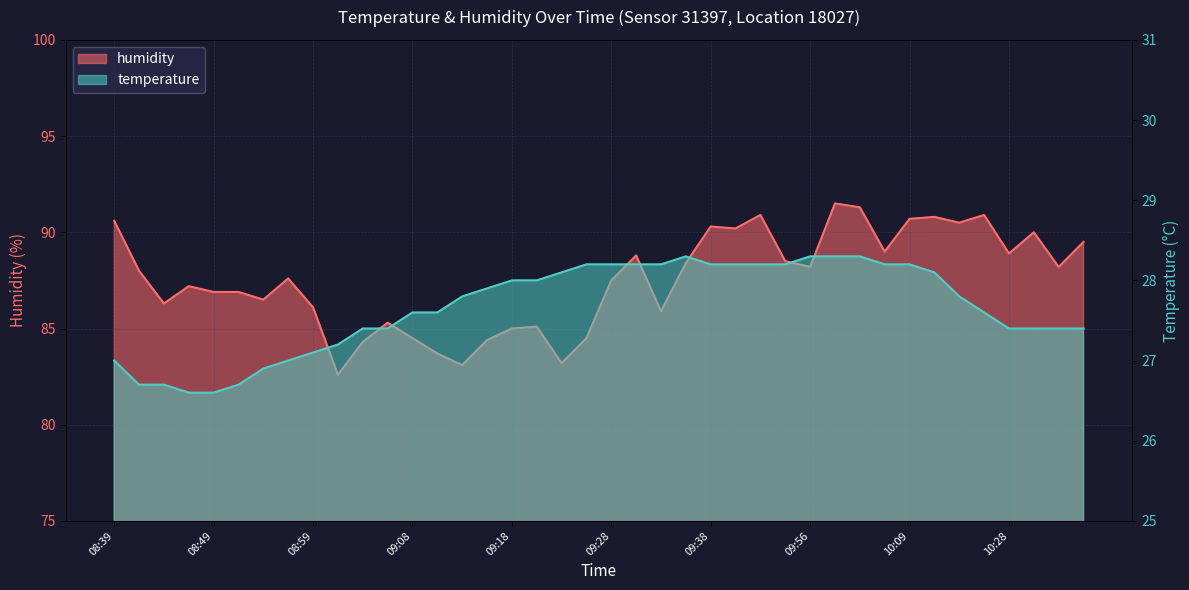

Reading right to left, transcribe all the data shown in this chart.

temperature: 10:36=27.4	10:33=27.4	10:31=27.4	10:28=27.4	10:26=27.6	10:20=27.8	10:12=28.1	10:09=28.2	10:06=28.2	10:04=28.3	10:01=28.3	09:56=28.3	09:49=28.2	09:43=28.2	09:41=28.2	09:38=28.2	09:36=28.3	09:33=28.2	09:31=28.2	09:28=28.2	09:26=28.2	09:23=28.1	09:21=28.0	09:18=28.0	09:16=27.9	09:13=27.8	09:11=27.6	09:08=27.6	09:06=27.4	09:03=27.4	09:01=27.2	08:59=27.1	08:56=27.0	08:54=26.9	08:51=26.7	08:49=26.6	08:46=26.6	08:44=26.7	08:41=26.7	08:39=27.0
humidity: 10:36=89.5	10:33=88.2	10:31=90.0	10:28=88.9	10:26=90.9	10:20=90.5	10:12=90.8	10:09=90.7	10:06=89.0	10:04=91.3	10:01=91.5	09:56=88.2	09:49=88.5	09:43=90.9	09:41=90.2	09:38=90.3	09:36=88.4	09:33=85.9	09:31=88.8	09:28=87.5	09:26=84.5	09:23=83.2	09:21=85.1	09:18=85.0	09:16=84.4	09:13=83.1	09:11=83.7	09:08=84.5	09:06=85.3	09:03=84.3	09:01=82.6	08:59=86.1	08:56=87.6	08:54=86.5	08:51=86.9	08:49=86.9	08:46=87.2	08:44=86.3	08:41=88.0	08:39=90.6